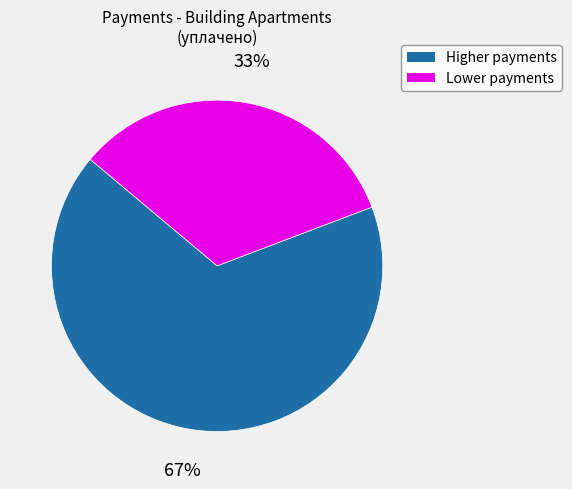

Is the sum of Higher payments and Lower payments greater than half?

Yes